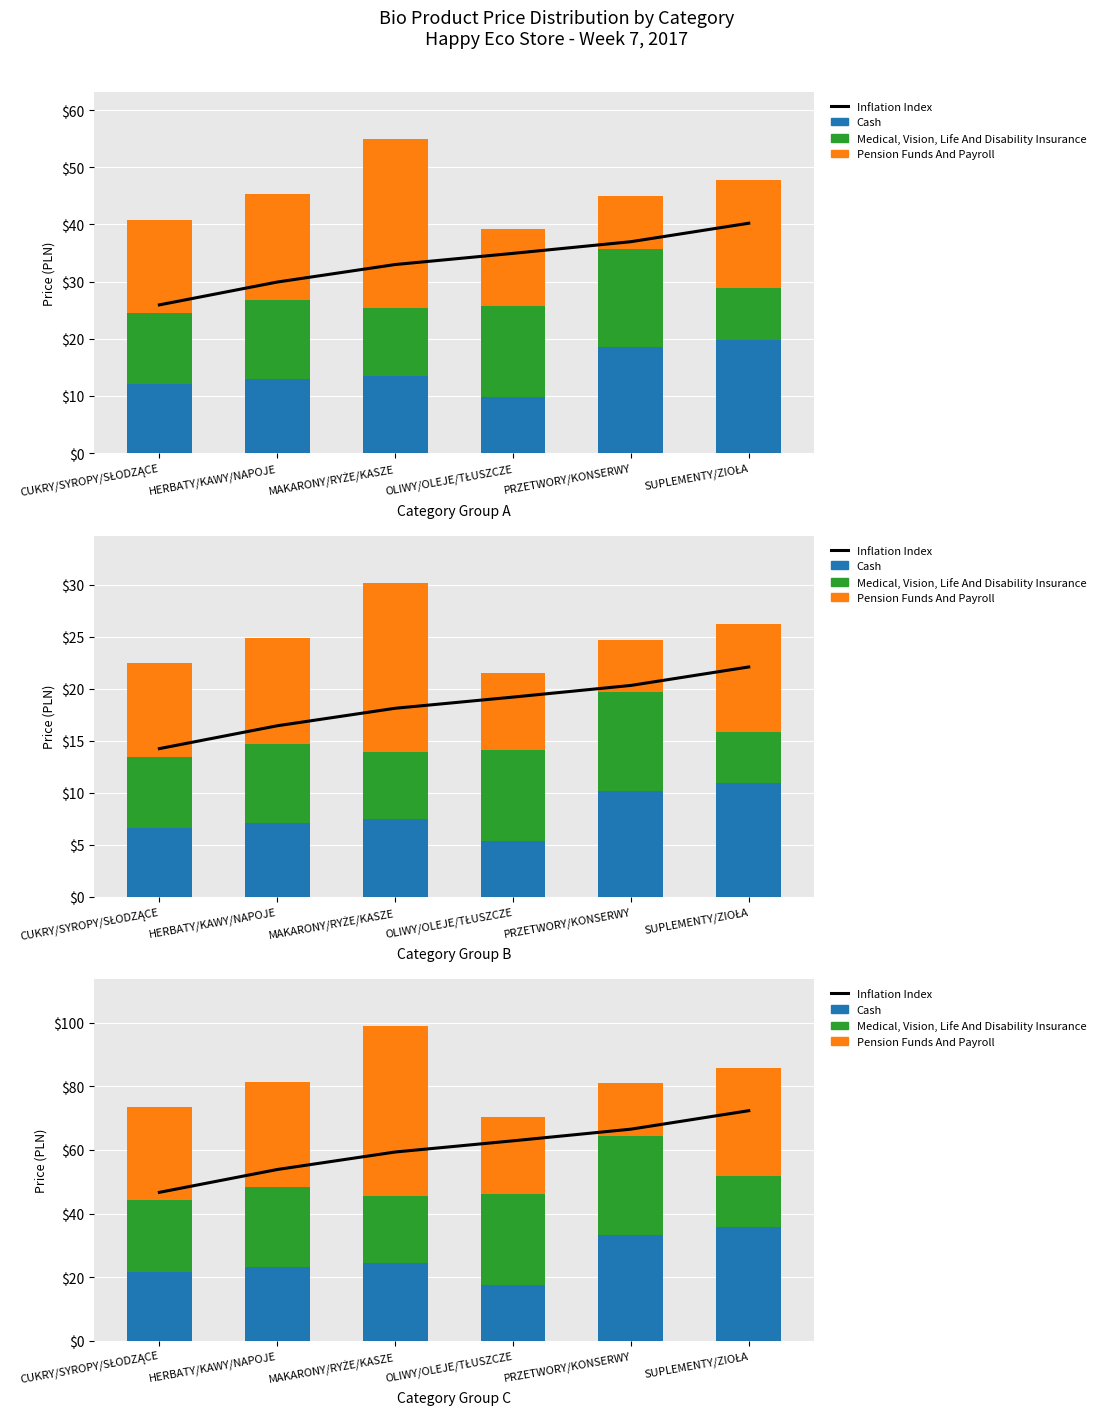

Rank the categories by Medical, Vision, Life And Disability Insurance value from lowest to highest.

SUPLEMENTY/ZIOŁA, MAKARONY/RYŻE/KASZE, CUKRY/SYROPY/SŁODZĄCE, HERBATY/KAWY/NAPOJE, OLIWY/OLEJE/TŁUSZCZE, PRZETWORY/KONSERWY